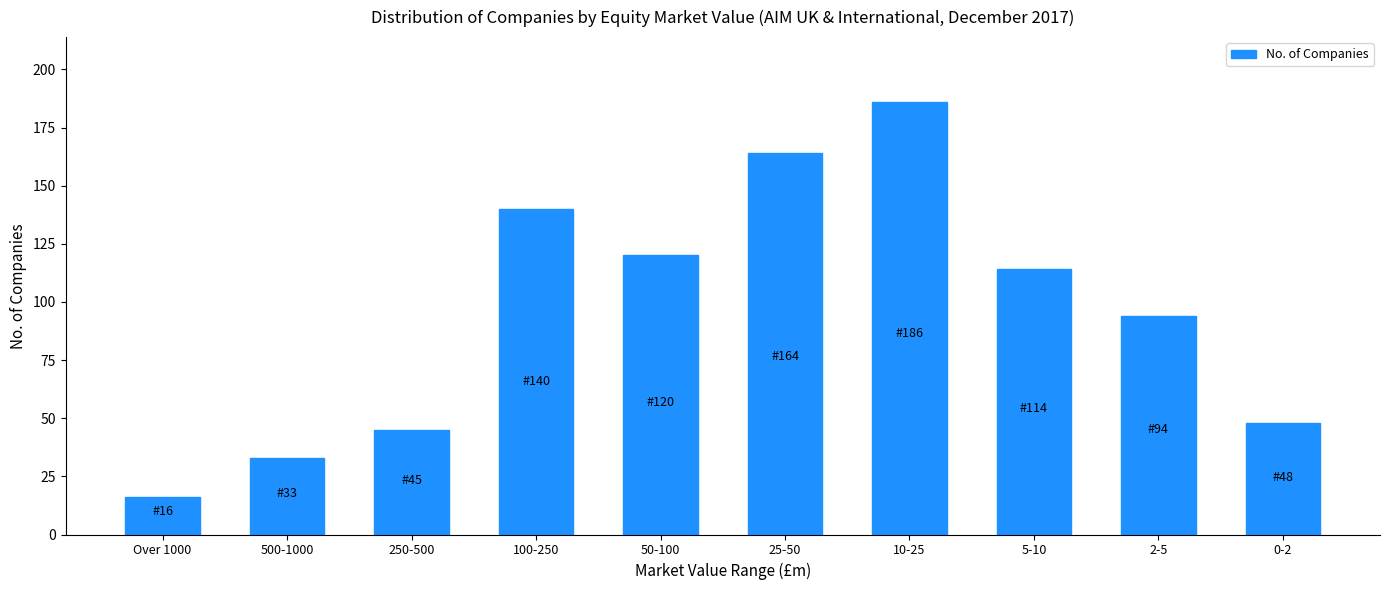

What is the minimum value shown in the chart?

16